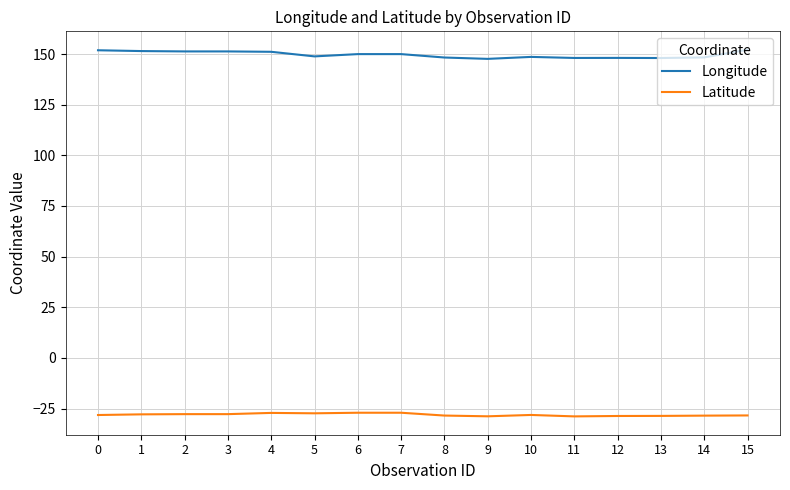

True or false: Latitude has a value of -47.8 at 9.

False